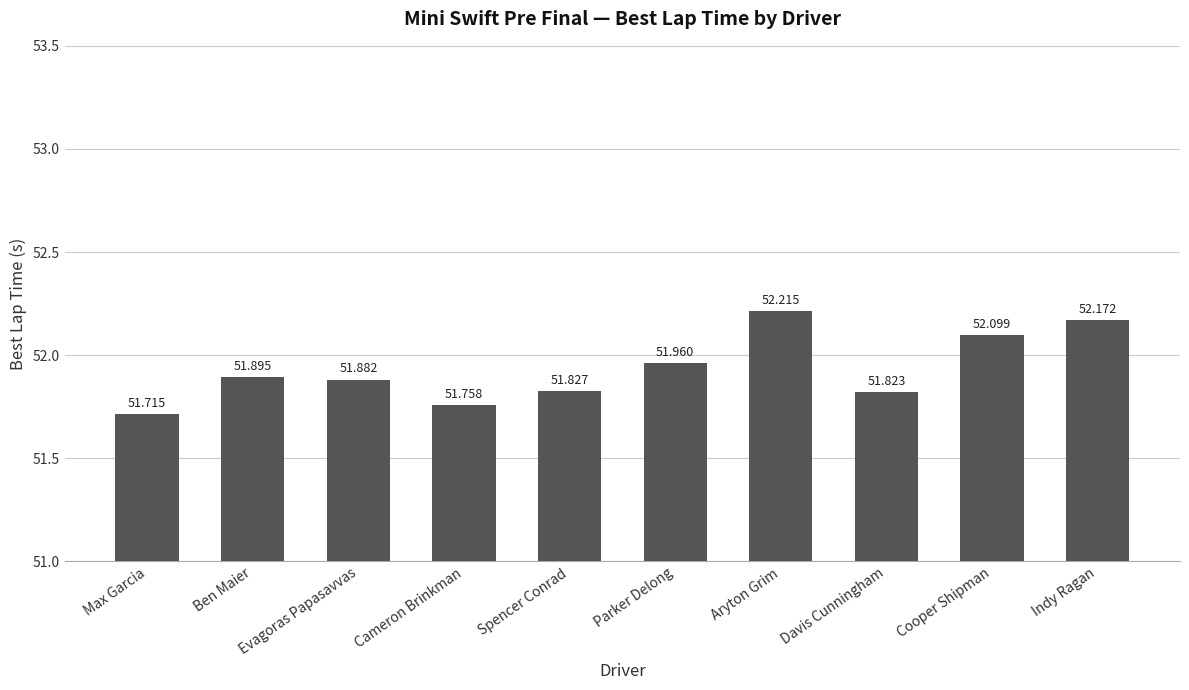

What is the difference between the maximum and second lowest values?

0.5